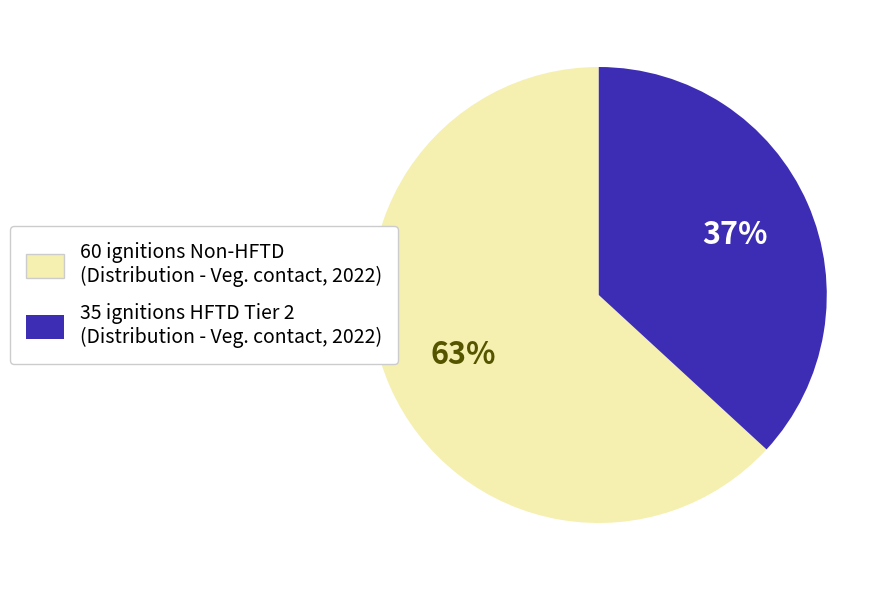

Which has a higher value, 60 ignitions Non-HFTD (Distribution - Veg. contact, 2022) or 35 ignitions HFTD Tier 2 (Distribution - Veg. contact, 2022)?

60 ignitions Non-HFTD (Distribution - Veg. contact, 2022)